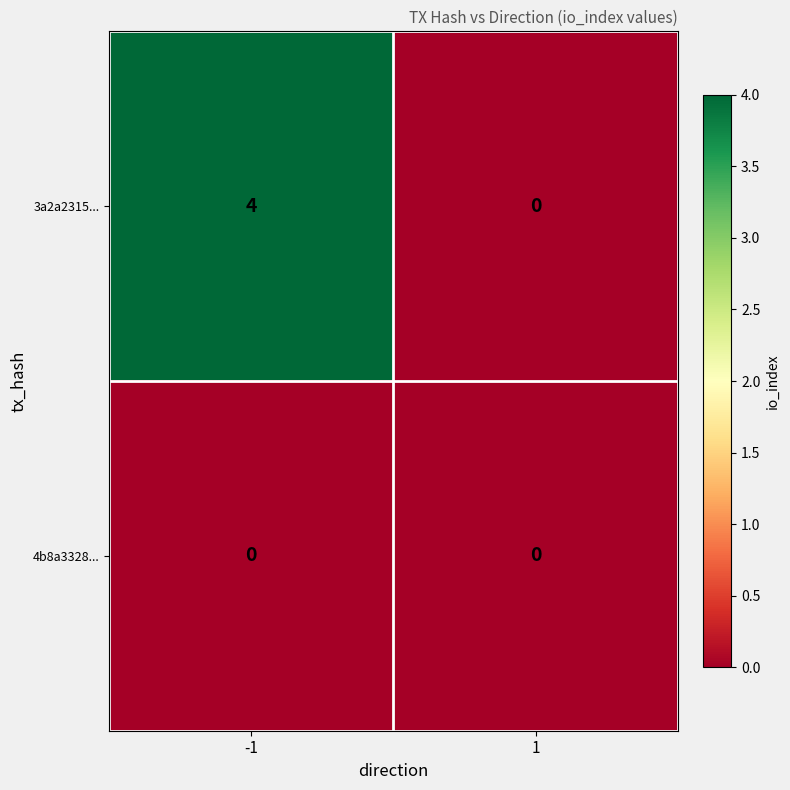

True or false: 4b8a3328... has a value of 0 at -1.

True